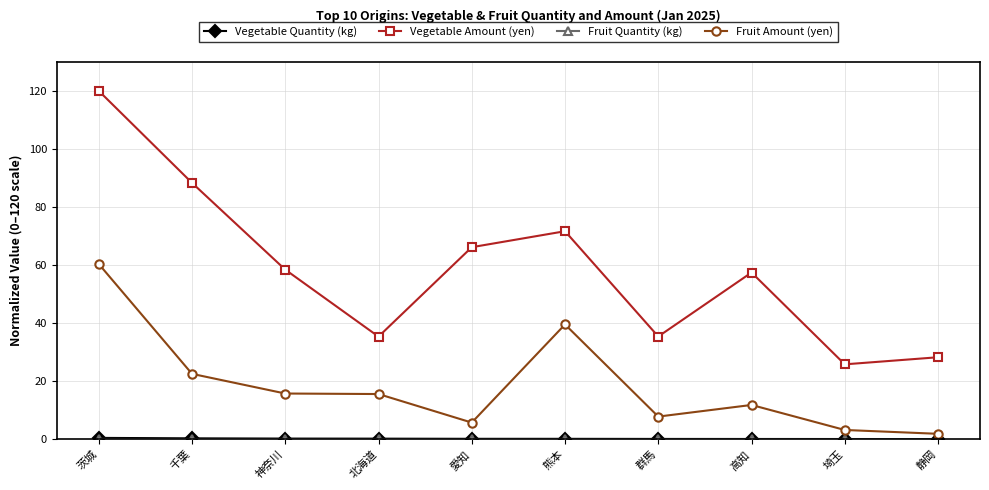

What is the label of the 4th point from the right?

群馬